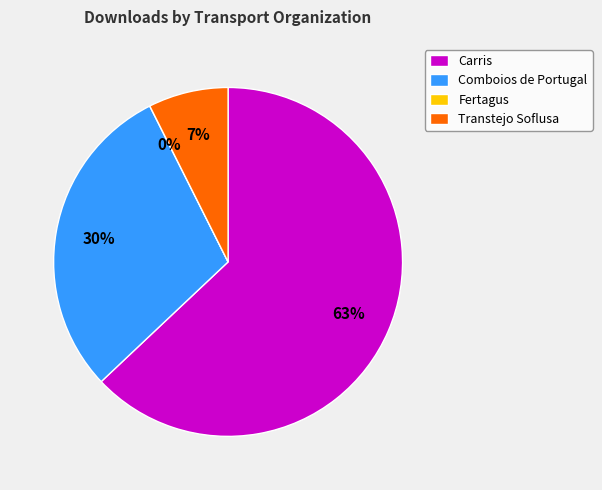

What percentage is the Transtejo Soflusa (gtfs) slice, to the nearest percent?

7%